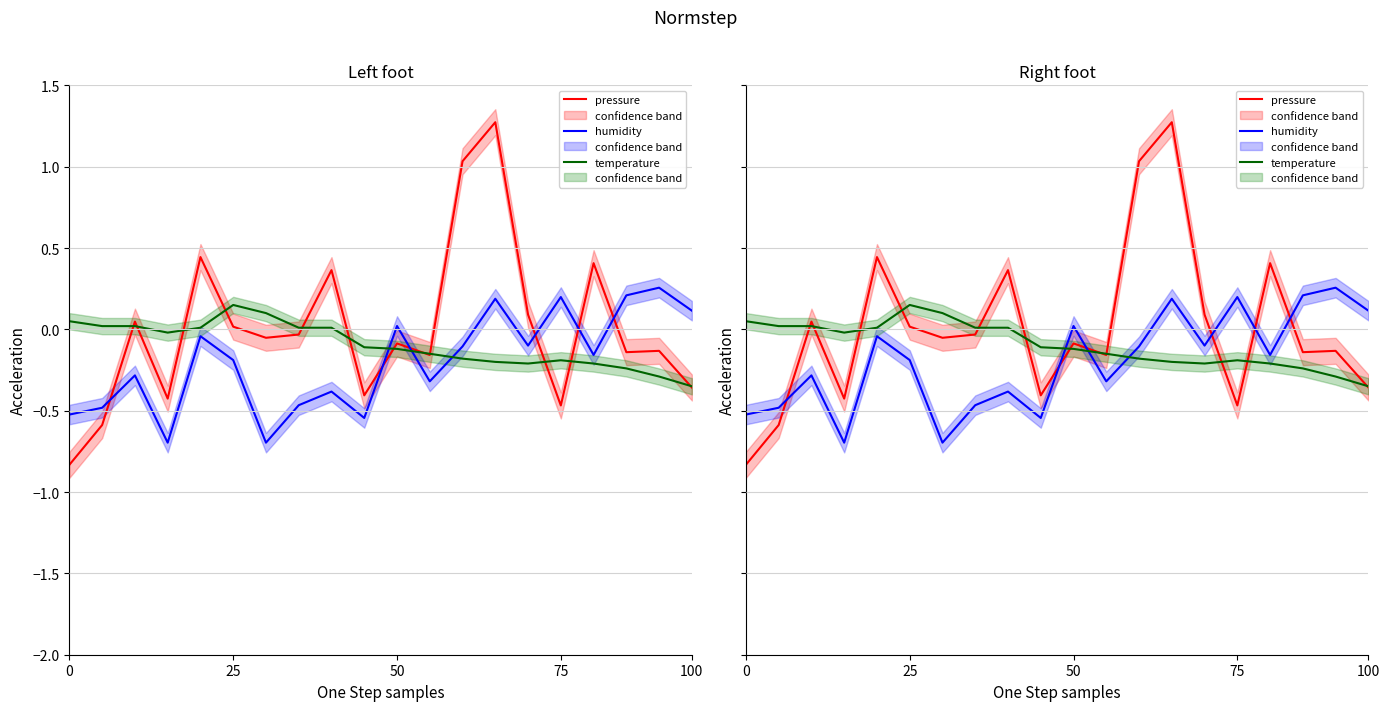

How many values in humidity are above zero?

6